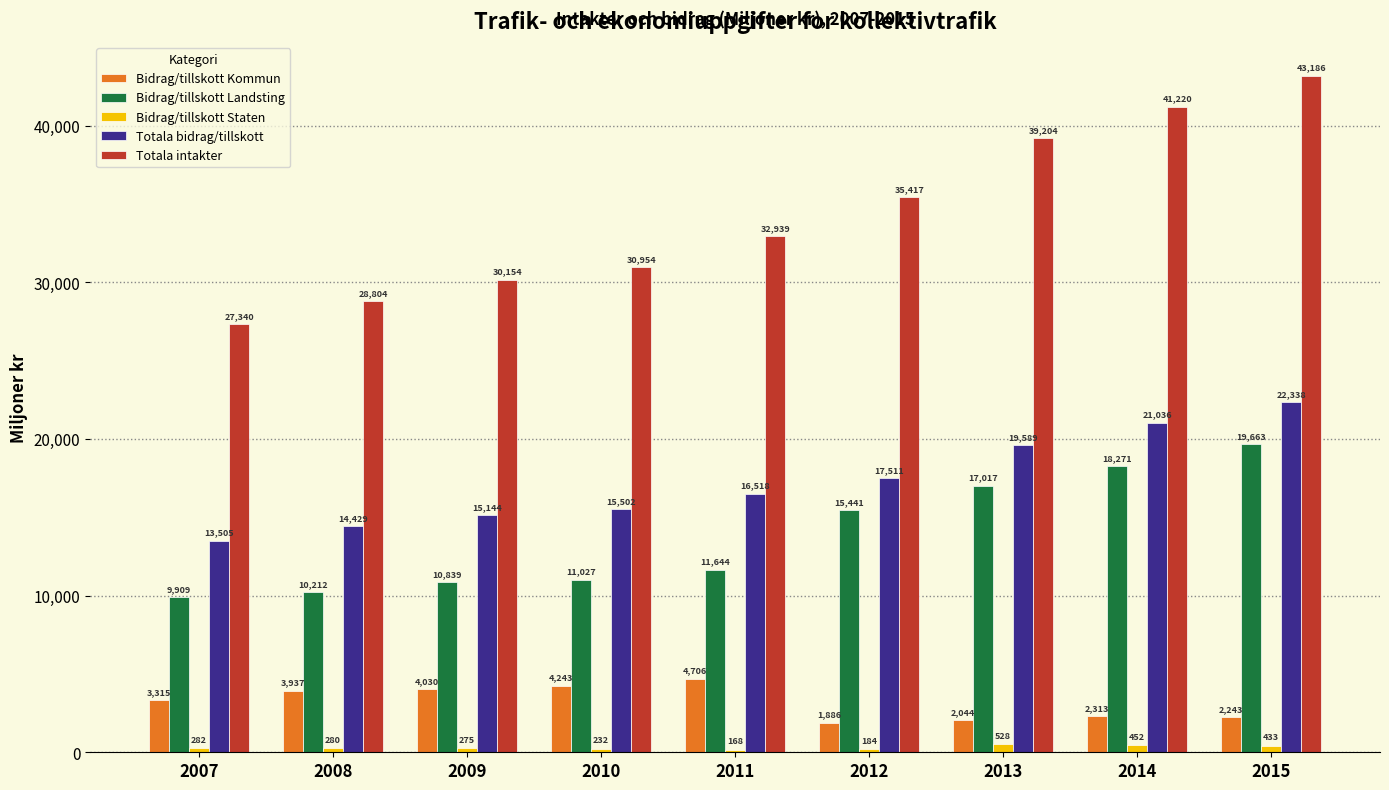

Which category has the highest value across all series?

2015